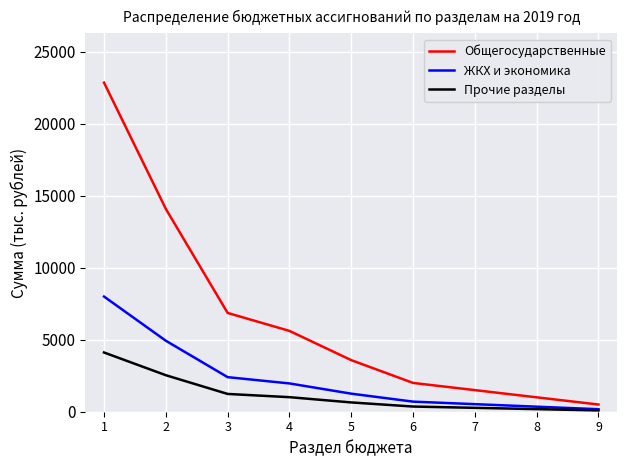

What is the spread (max minus min) of values at 5?

2937.5